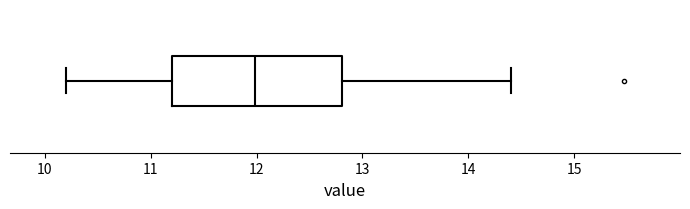

Read this box plot against the x-axis: the position of the median line, the range covered by the box, and the ends of both whiskers. The values are not printed on the chart, so give them approximately, as read against the axis.

median 12.0, box 11.2 to 12.8, whiskers 10.2 to 14.4